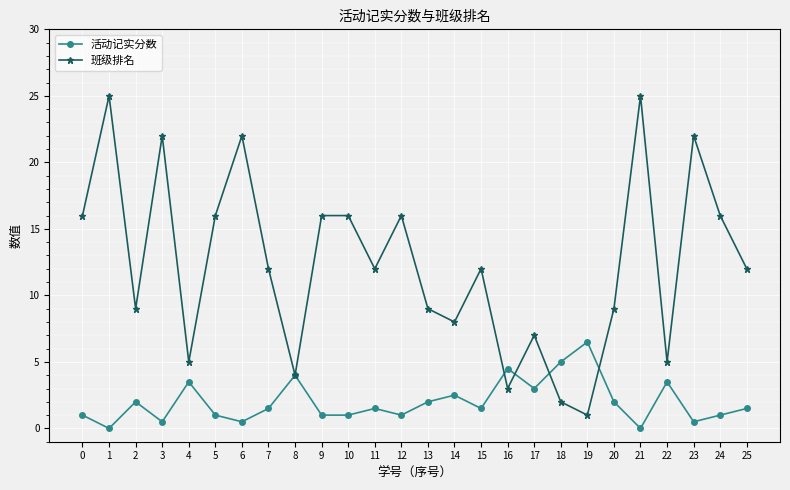

What value does the 班级排名 series have at 5?

16.0